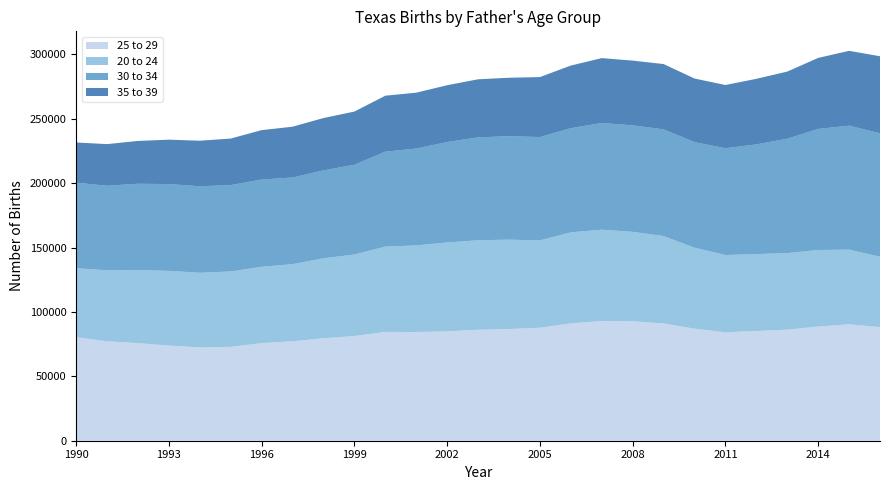

Reading left to right, list all the values displayed in this chart.

25 to 29: 80370	77233	75808	73890	72485	72911	75827	77246	79589	81298	84530	84450	84973	86174	86774	87754	91164	92979	92777	91107	87016	84244	85205	86258	88693	90407	88281
20 to 24: 53660	55146	56803	58051	57967	58574	59272	59897	62108	63349	66276	67232	69012	69543	69405	67886	70702	70932	69473	67864	62915	59976	59787	59477	59447	58036	54621
30 to 34: 66432	65651	67012	67376	67220	67058	67791	67299	68290	69694	73735	75278	78007	79906	80328	80240	80899	82902	82710	82889	82001	82963	85182	88820	94038	96279	95890
35 to 39: 31192	32350	33238	34516	35353	36154	38356	39474	40653	41323	43437	43371	44138	45105	45421	46569	48630	50370	50285	50703	49396	49104	50916	52156	55153	58119	59837